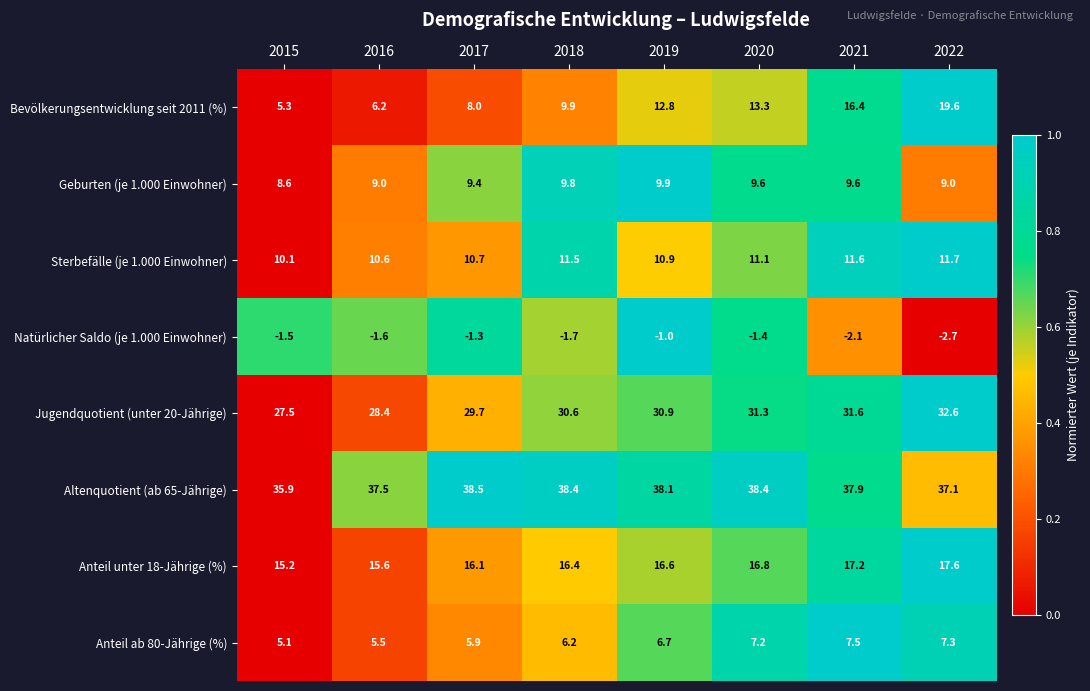

What is the total value across all series at 2022?

132.2